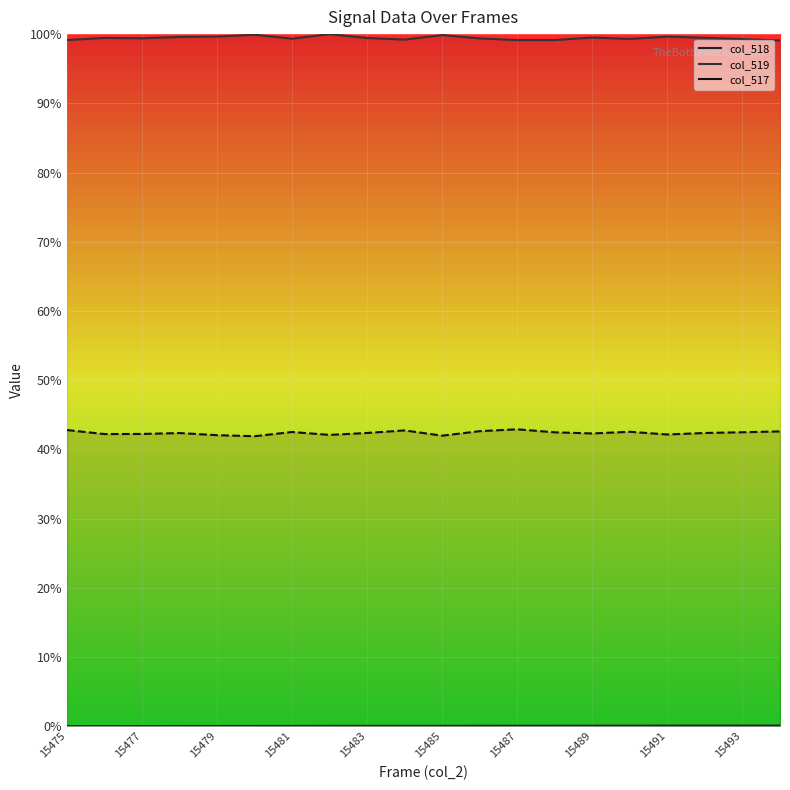

At how many categories does at least one series exceed 0?

20